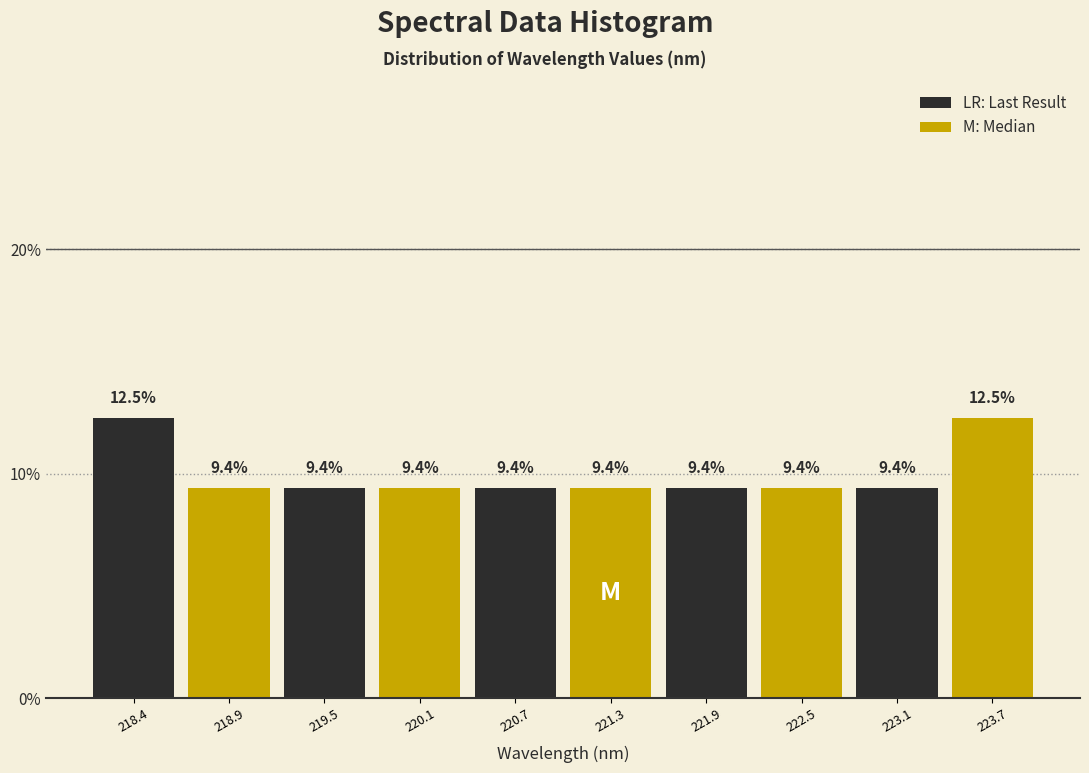

Reading left to right, list every bar in this chart as the range it spans on the x-axis followed by its height. The bar edges are not printed on the chart, so give them approximately, as read against the axis.

218.1 to 218.7: 12.5
218.7 to 219.2: 9.4
219.2 to 219.8: 9.4
219.8 to 220.4: 9.4
220.4 to 221.0: 9.4
221.0 to 221.6: 9.4
221.6 to 222.2: 9.4
222.2 to 222.8: 9.4
222.8 to 223.4: 9.4
223.4 to 224.0: 12.5